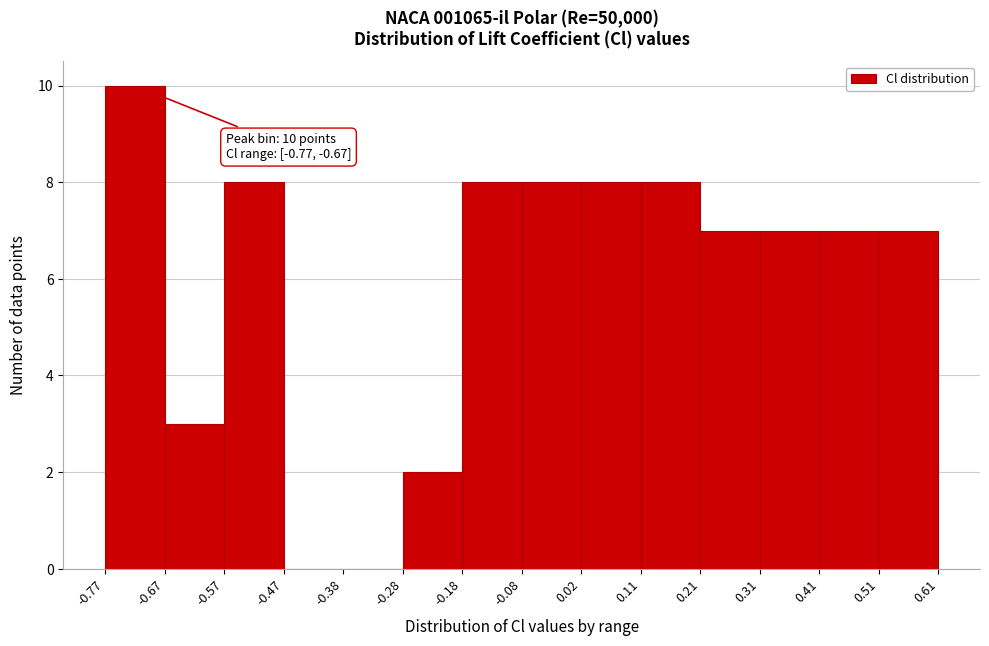

Which range on the x-axis has the tallest bar?

-0.77 to -0.67